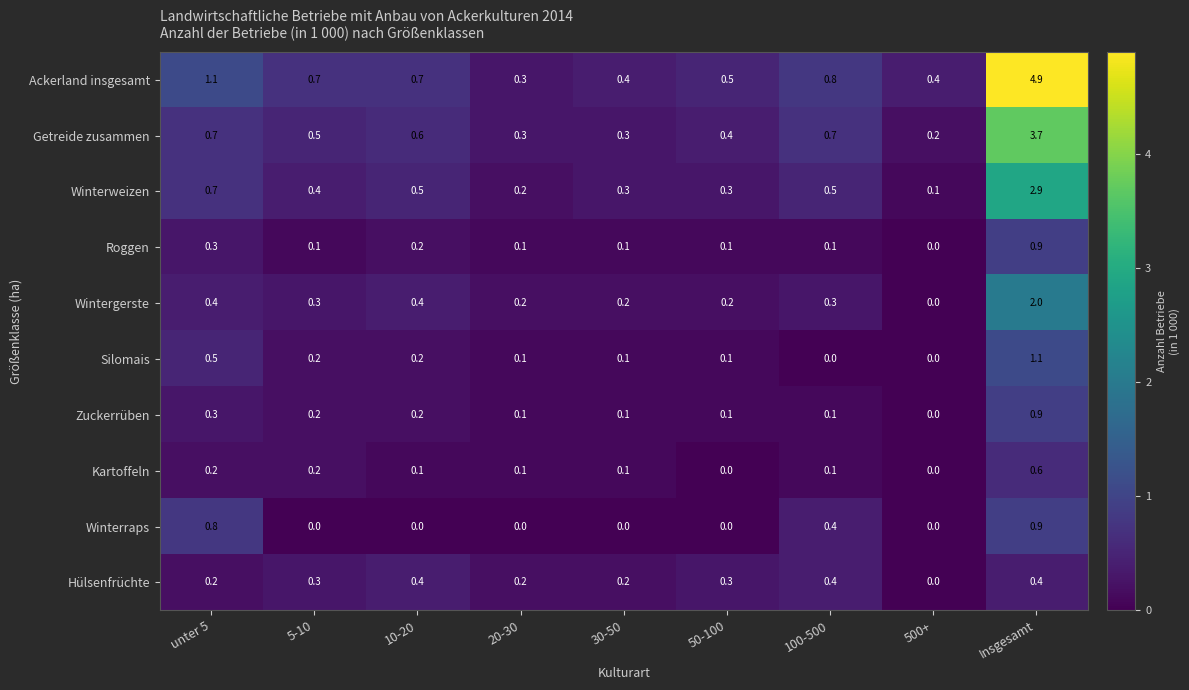

Which series has the largest range (max minus min)?

Ackerland insgesamt